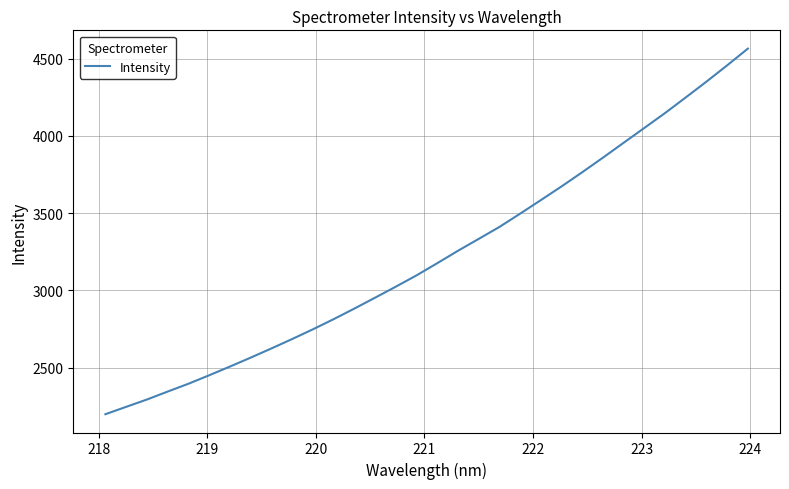

How many lines are shown in the chart?

1